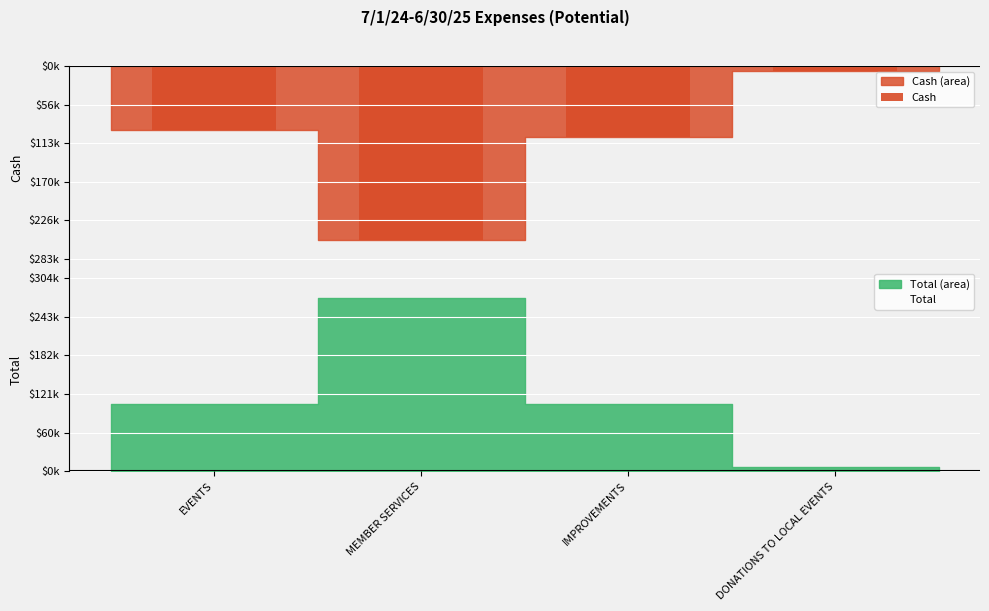

Rank the categories by Total value from highest to lowest.

MEMBER SERVICES, IMPROVEMENTS, EVENTS, DONATIONS TO LOCAL EVENTS